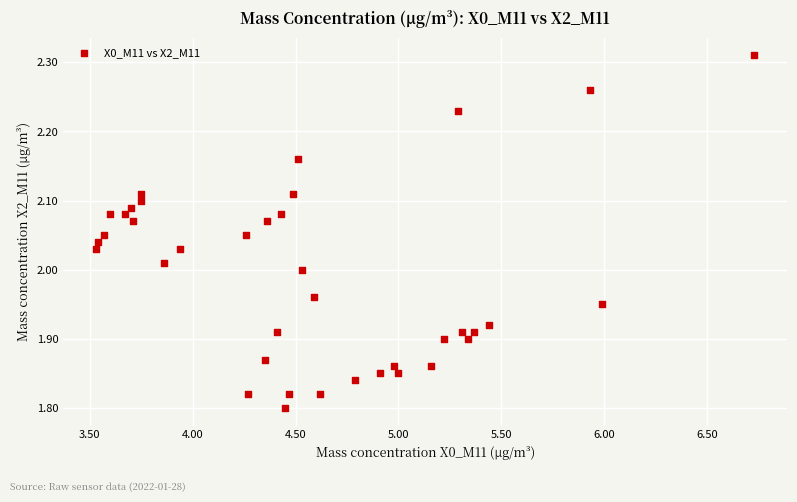

What is the range of X values (max minus min)?

3.2